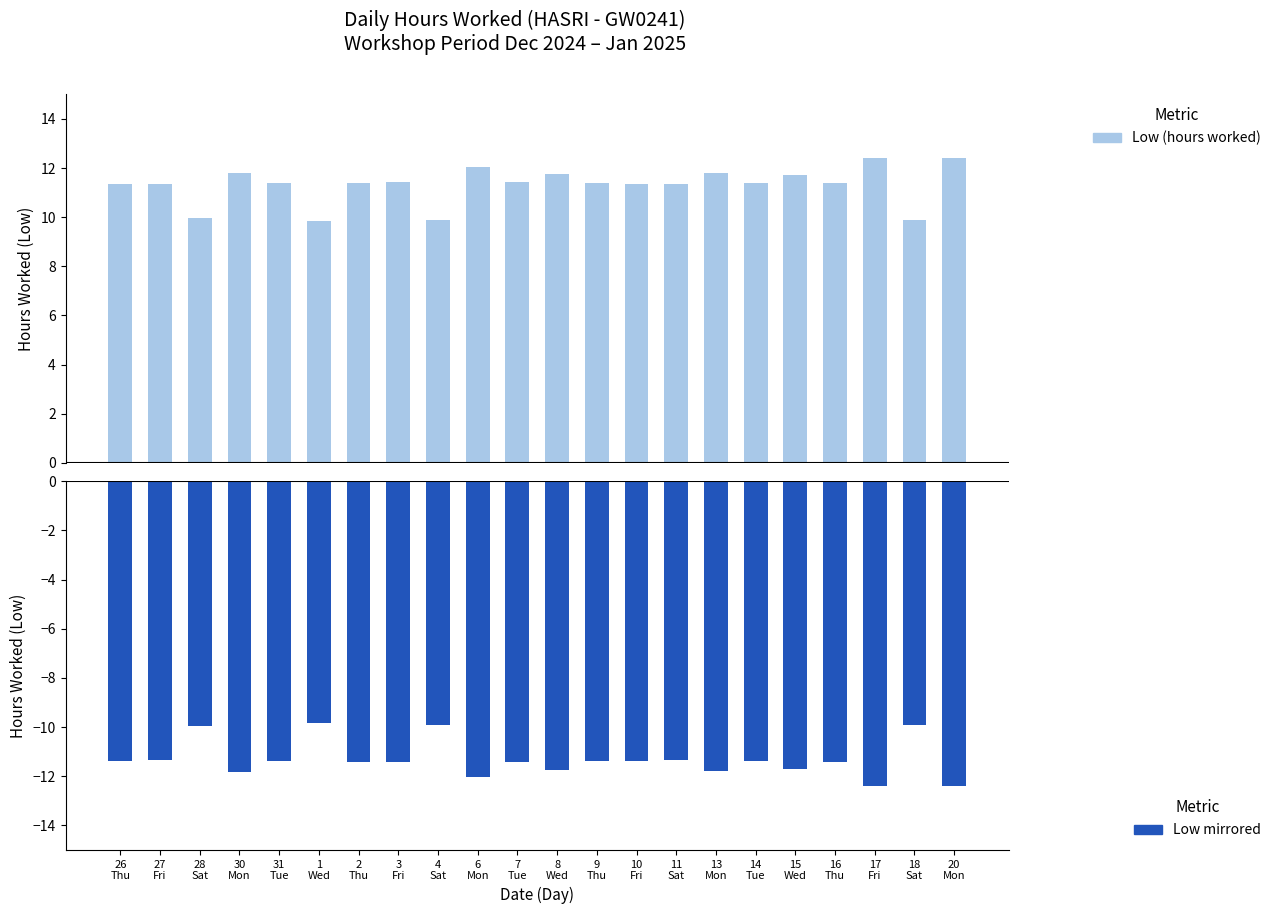

Rank the series by their average value, from lowest to highest.

Low (mirrored), Low (hours worked)